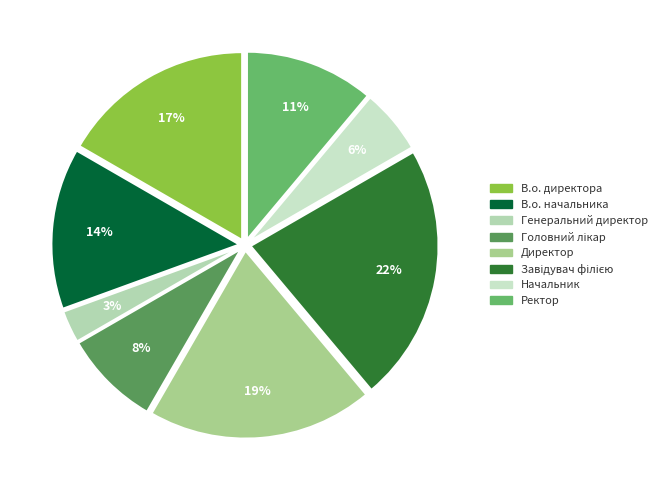

Does Головний лікар account for over 50% of the chart?

No